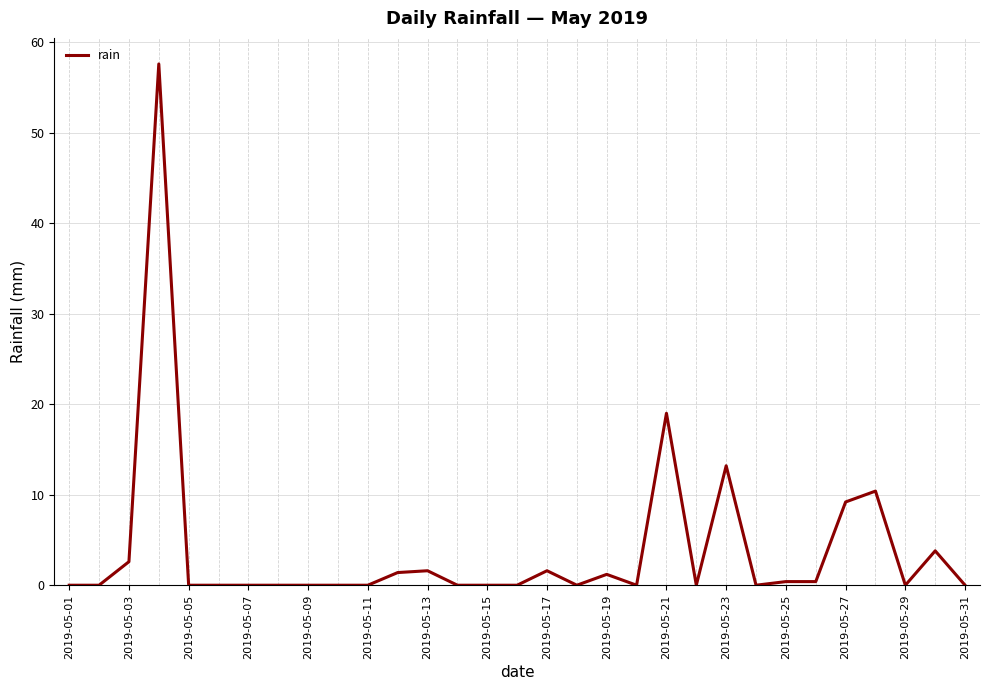

Does the chart have visible grid lines?

Yes